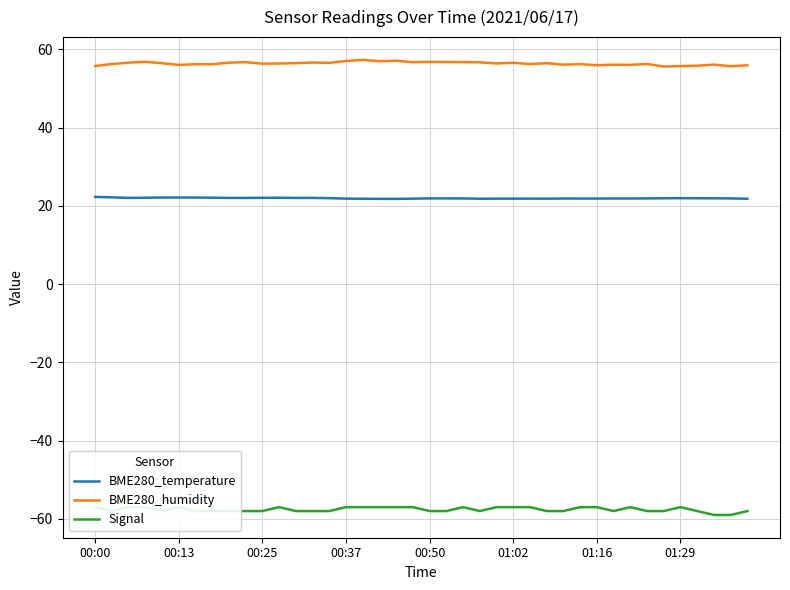

What is the sum of the BME280_temperature values at 19 and 39?

43.7